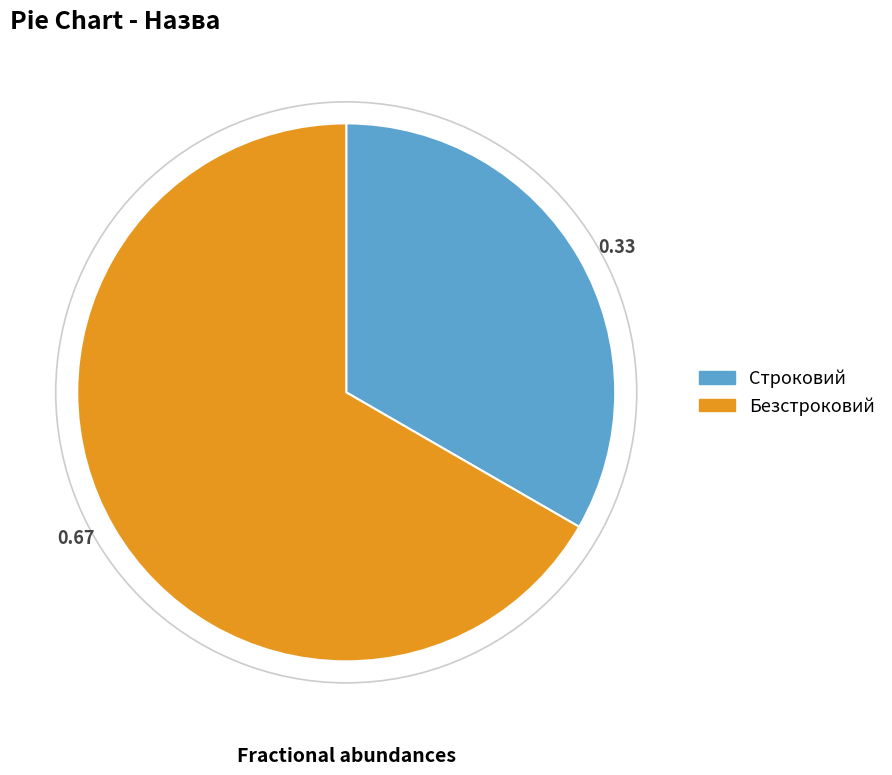

Is there any slice that represents more than half of the pie?

Yes